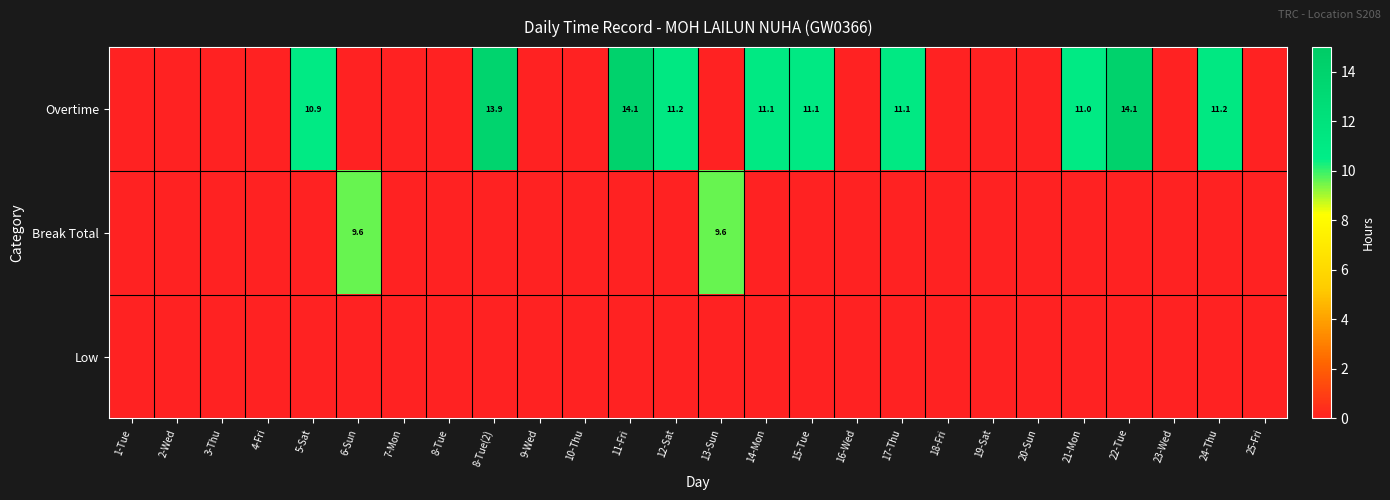

The value of Overtime at 24-Thu is 4.3. True or false?

False